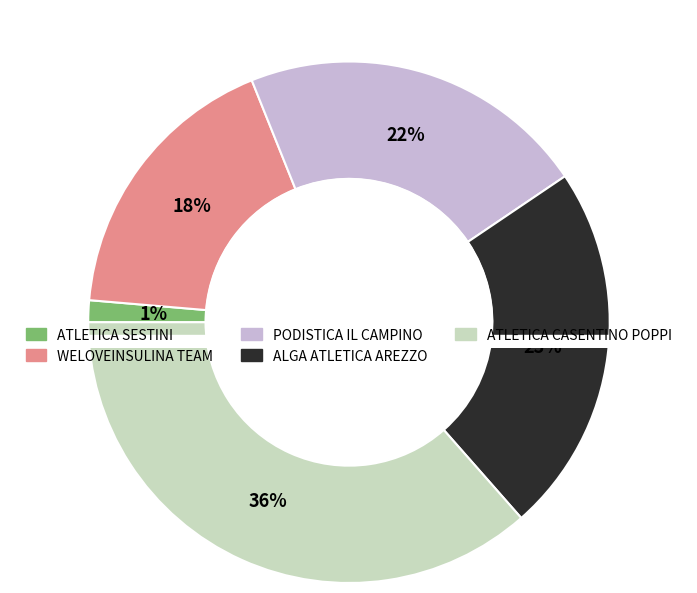

What percentage is NOT represented by ATLETICA CASENTINO POPPI?

63.8%